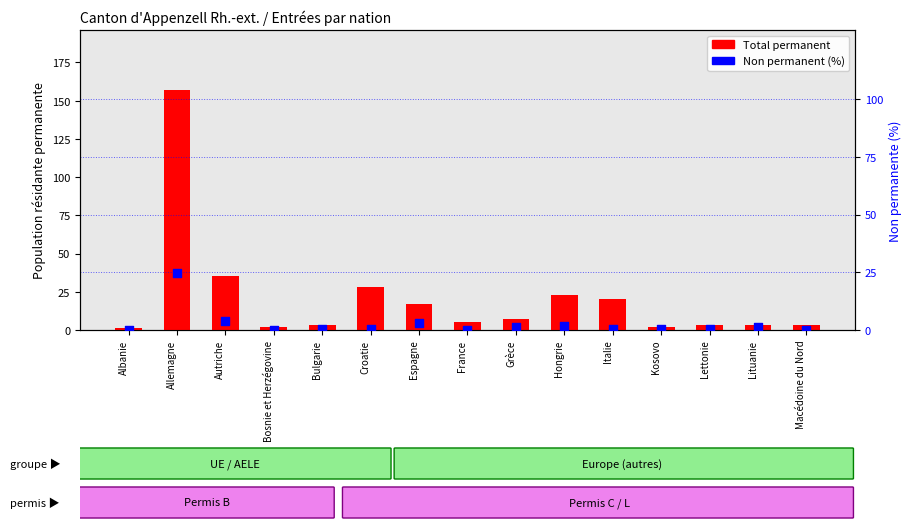

What are all the series names shown in the legend?

Total permanent, Non permanent (%)